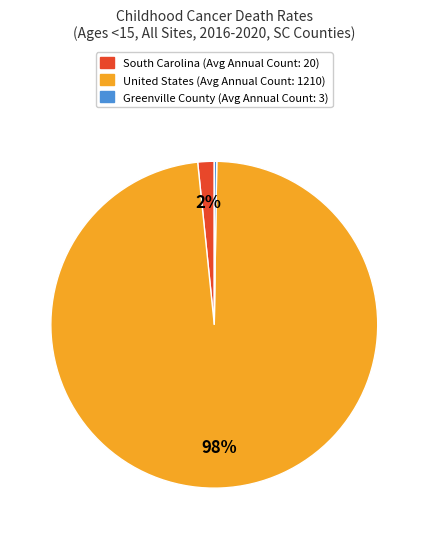

Which has a higher value, United States or South Carolina?

United States